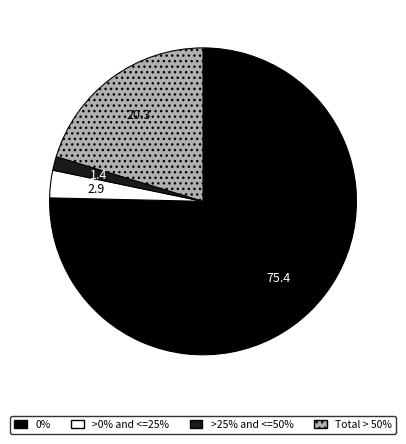

True or false: Total > 50% accounts for 26% of the total.

False